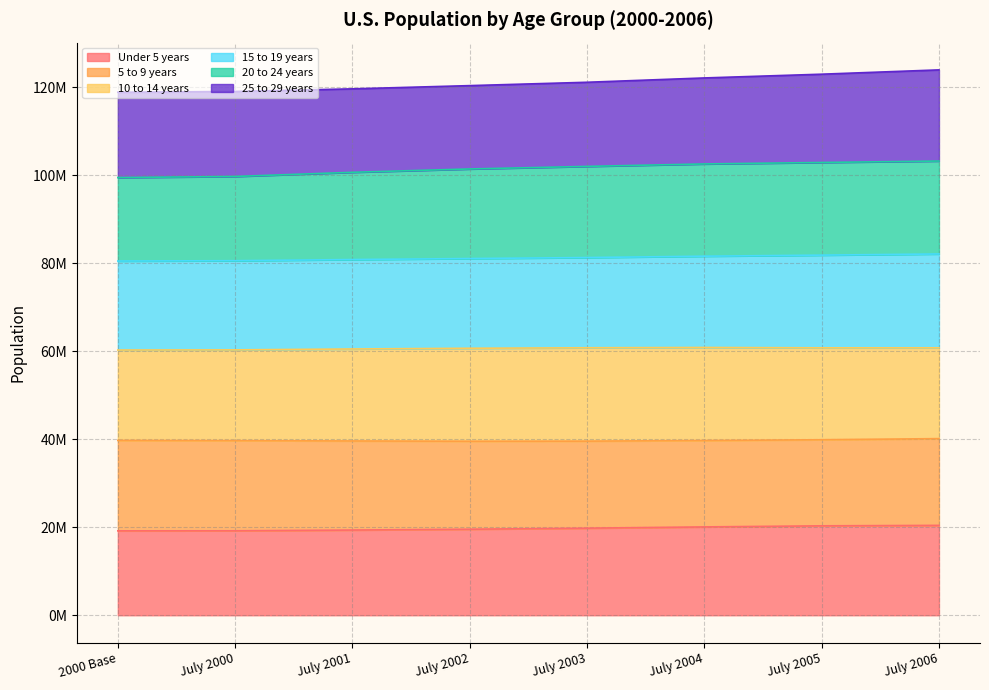

At which label does 20 to 24 years reach its peak?

July 2006